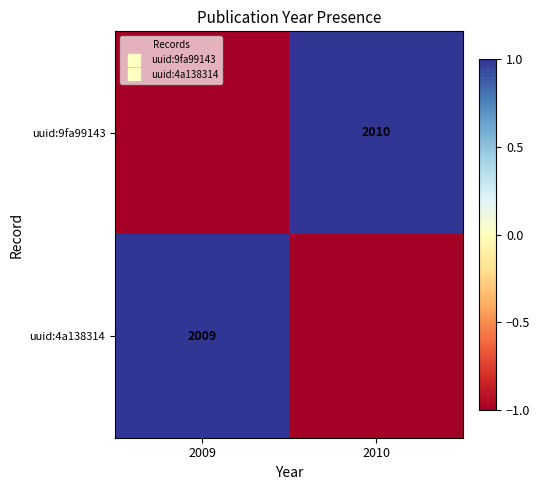

Is it true that uuid:4a138314 equals 1 at 2009?

True